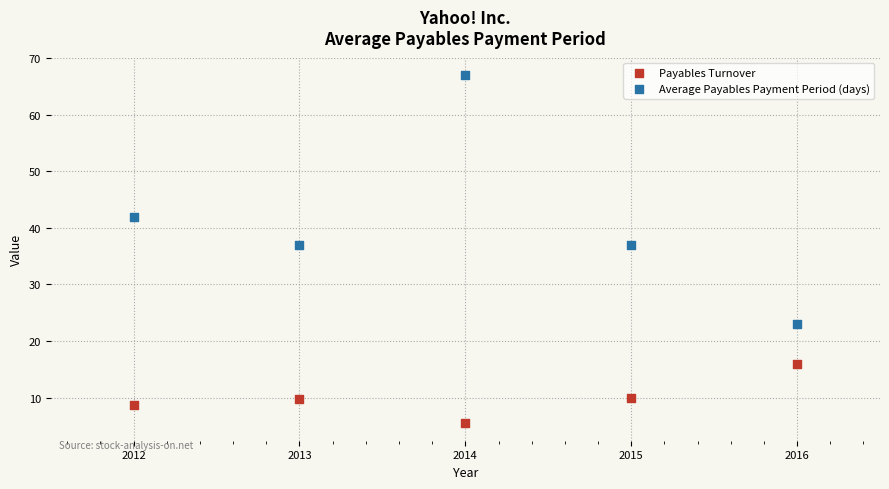

Which series contains the lowest Y value?

Payables Turnover